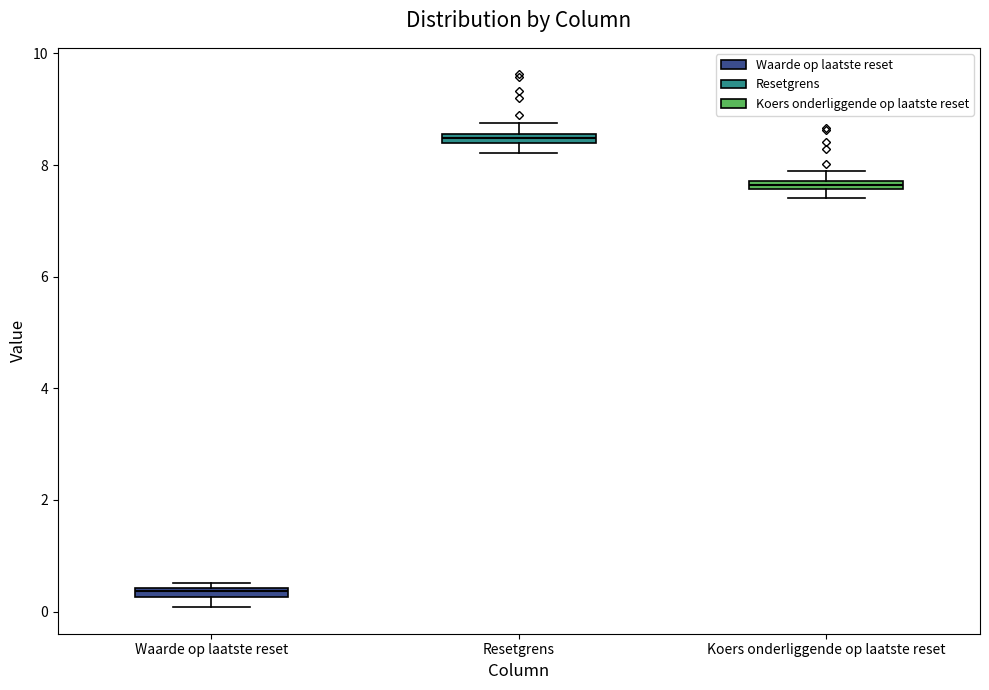

Which box has the lowest median line?

Waarde op laatste reset